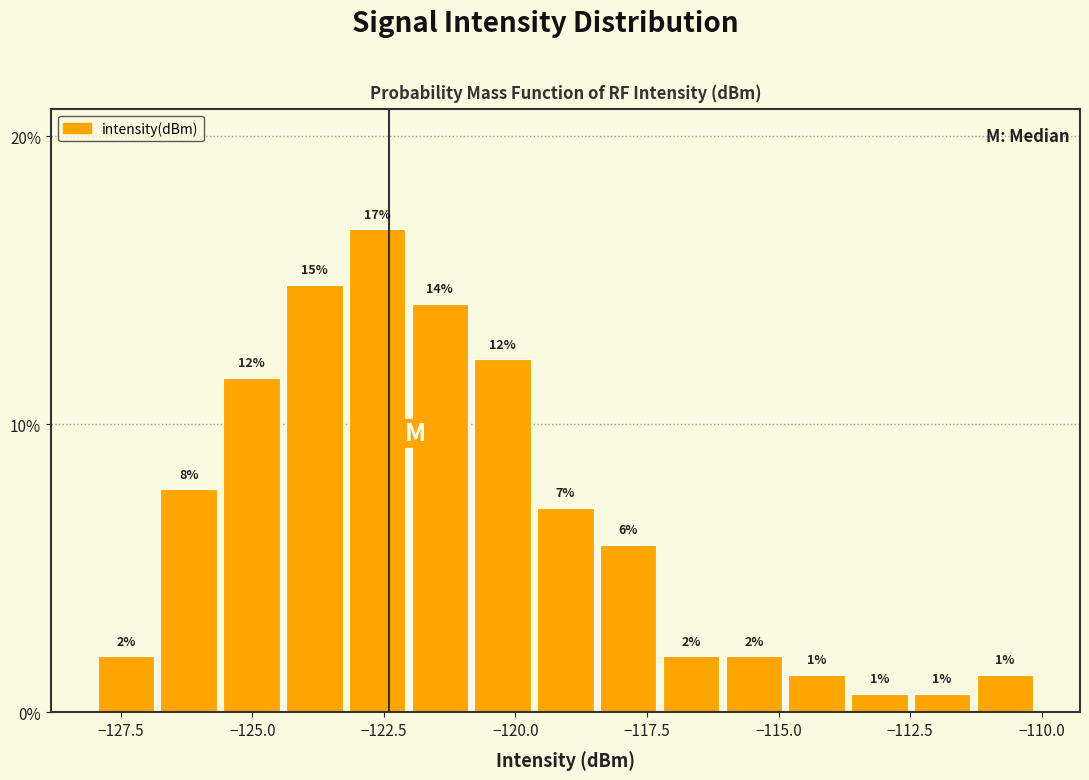

Read against the x-axis, roughly where is the centre of the tallest bar?

-122.5